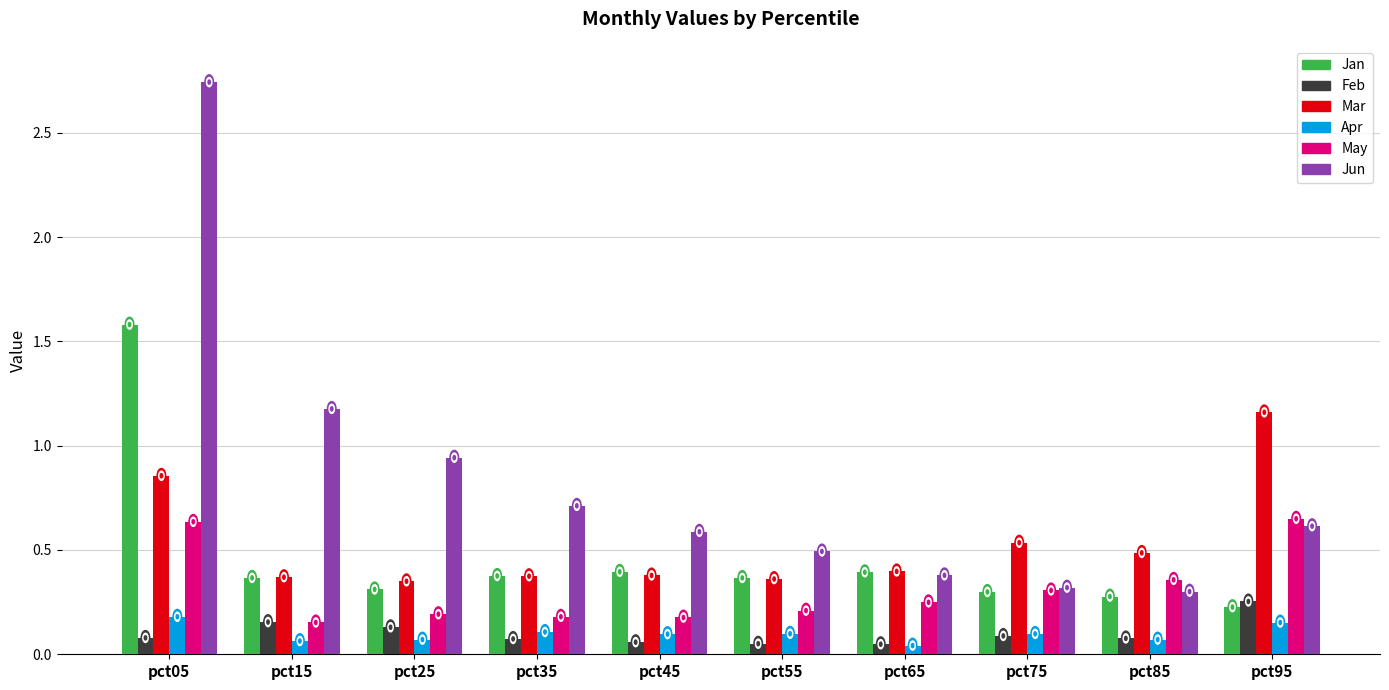

The value of Jan at pct45 is 0.2. True or false?

False